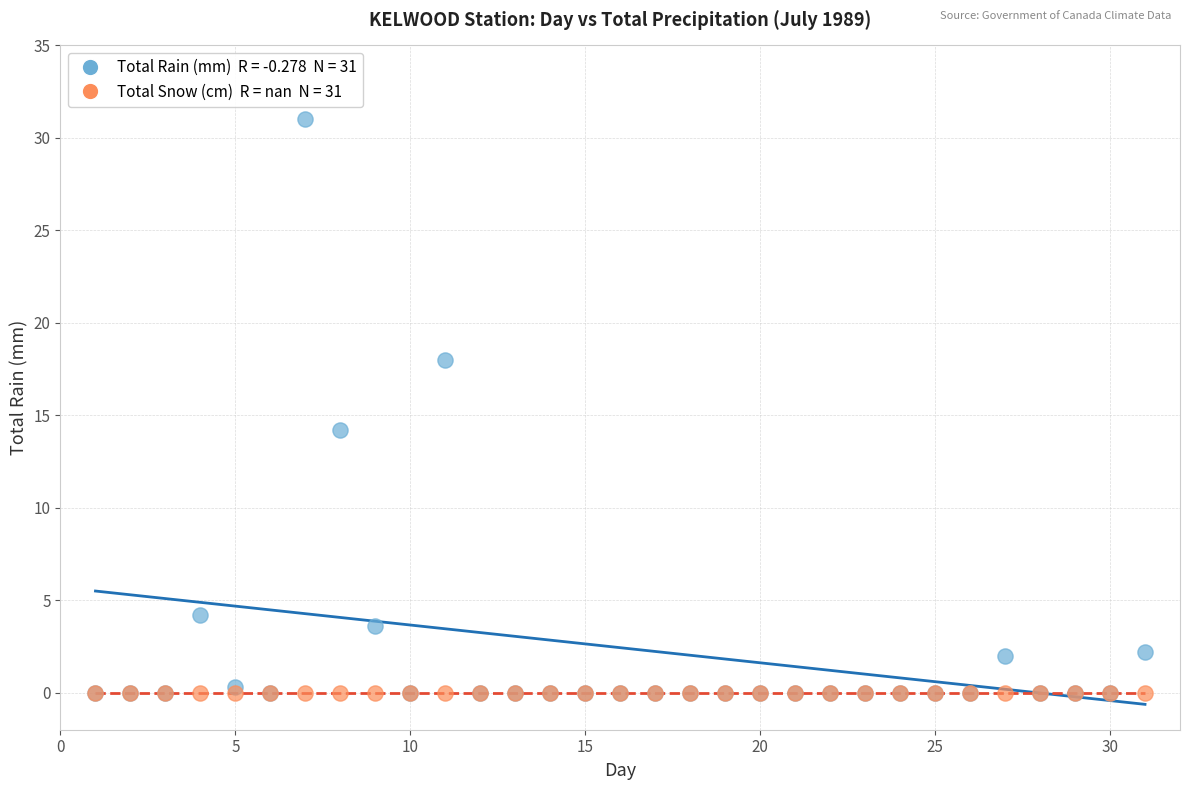

Across all series, what Y value is closest to 15?

14.2